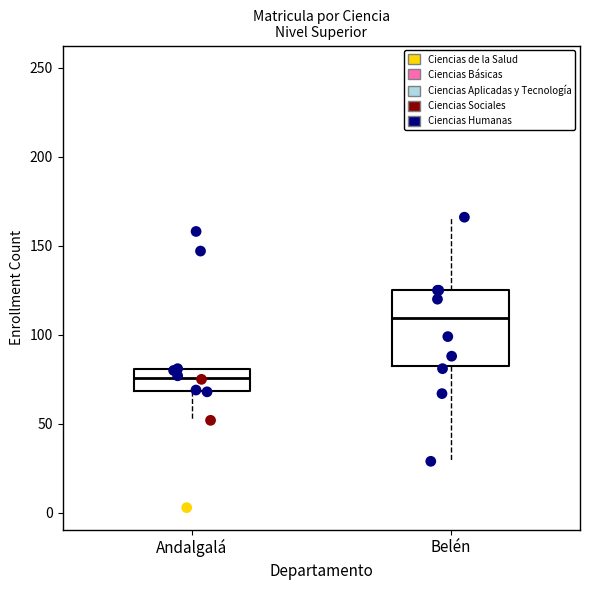

Which box is the tallest, from its lower edge to its upper edge?

Belén